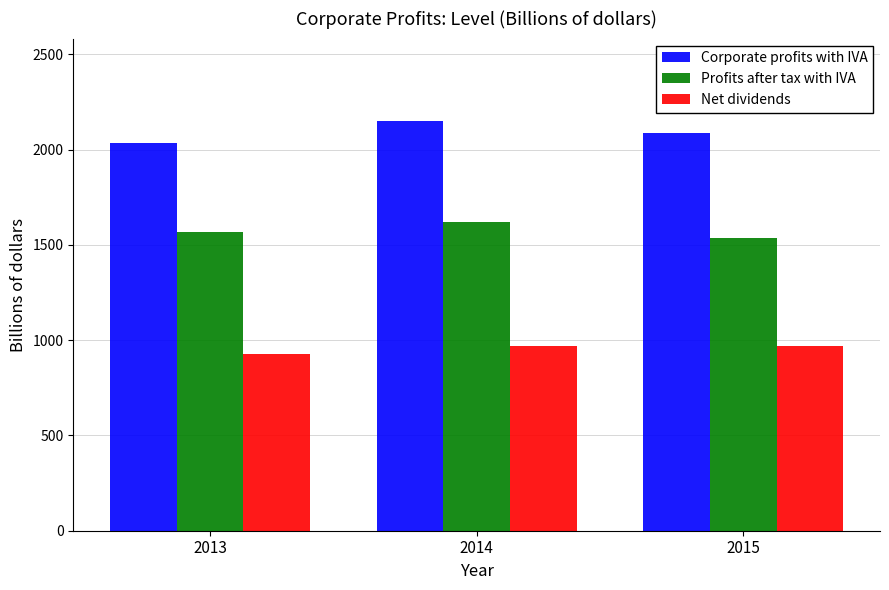

True or false: Corporate profits with IVA has a value of 2152.1 at 2014.

True